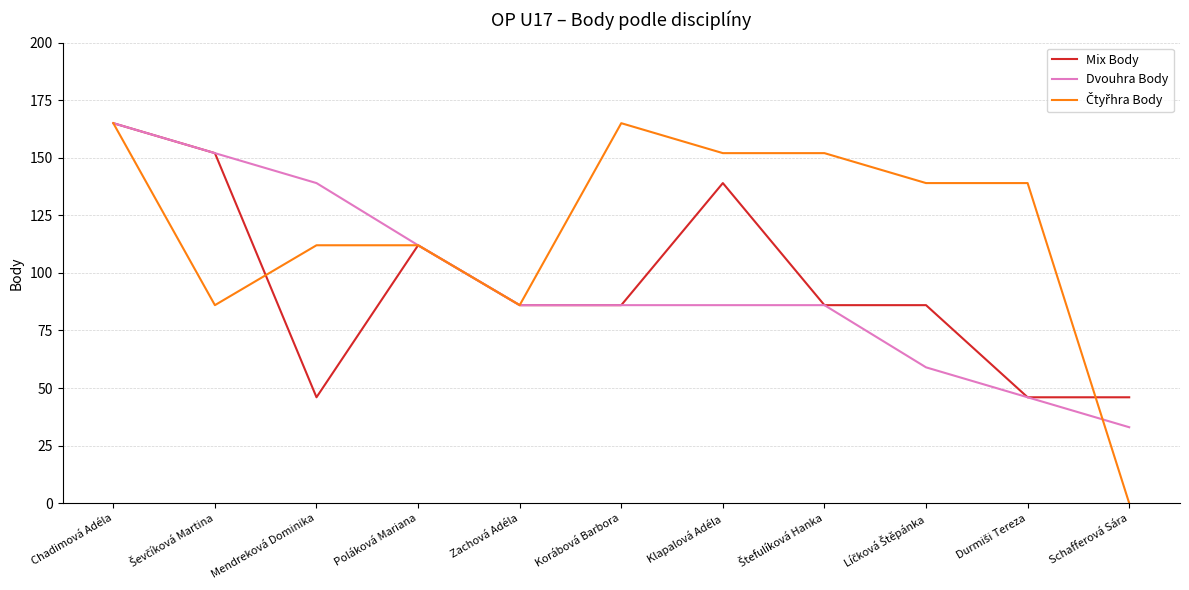

What is the spread (max minus min) of values at Korábová Barbora?

79